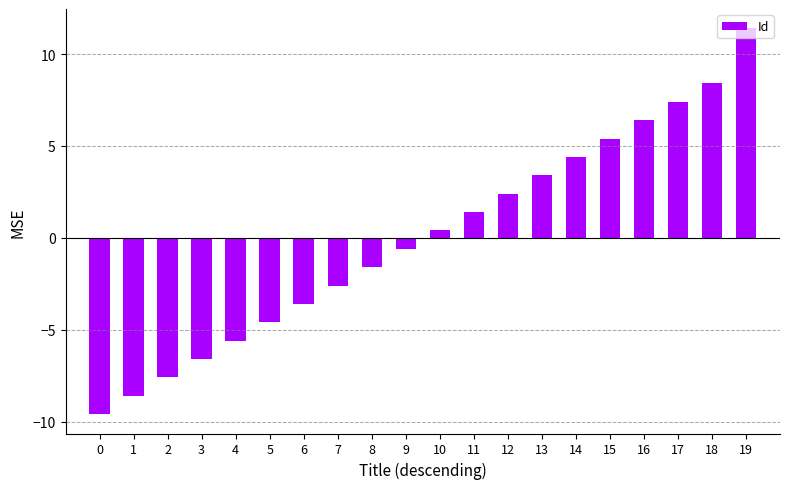

At which label does the data first exceed 0?

10